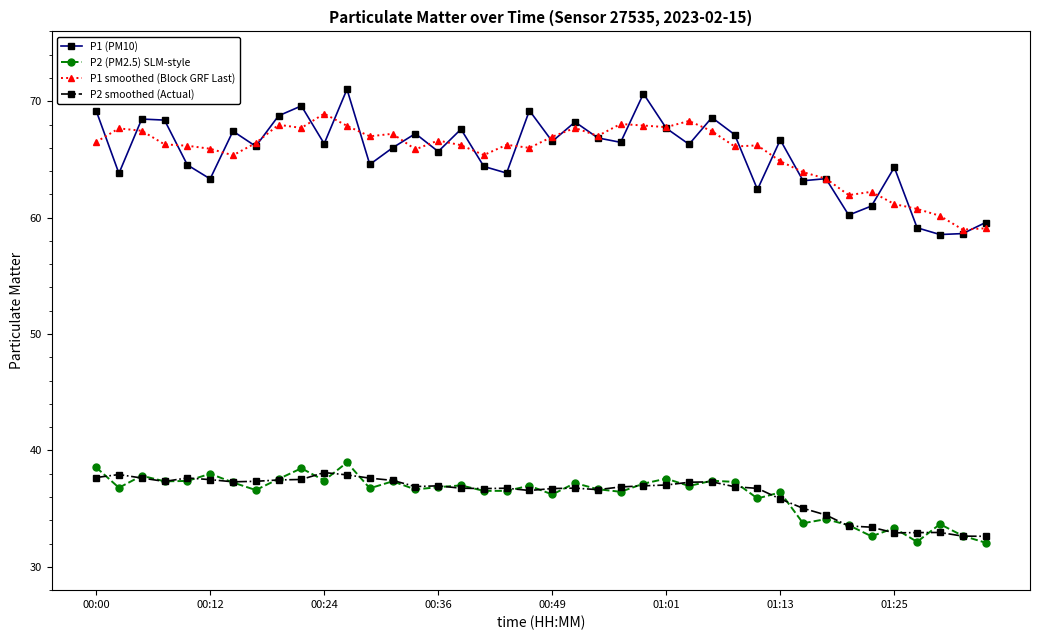

True or false: P1 (PM10) and P2 smoothed (Actual) intersect in this chart.

False